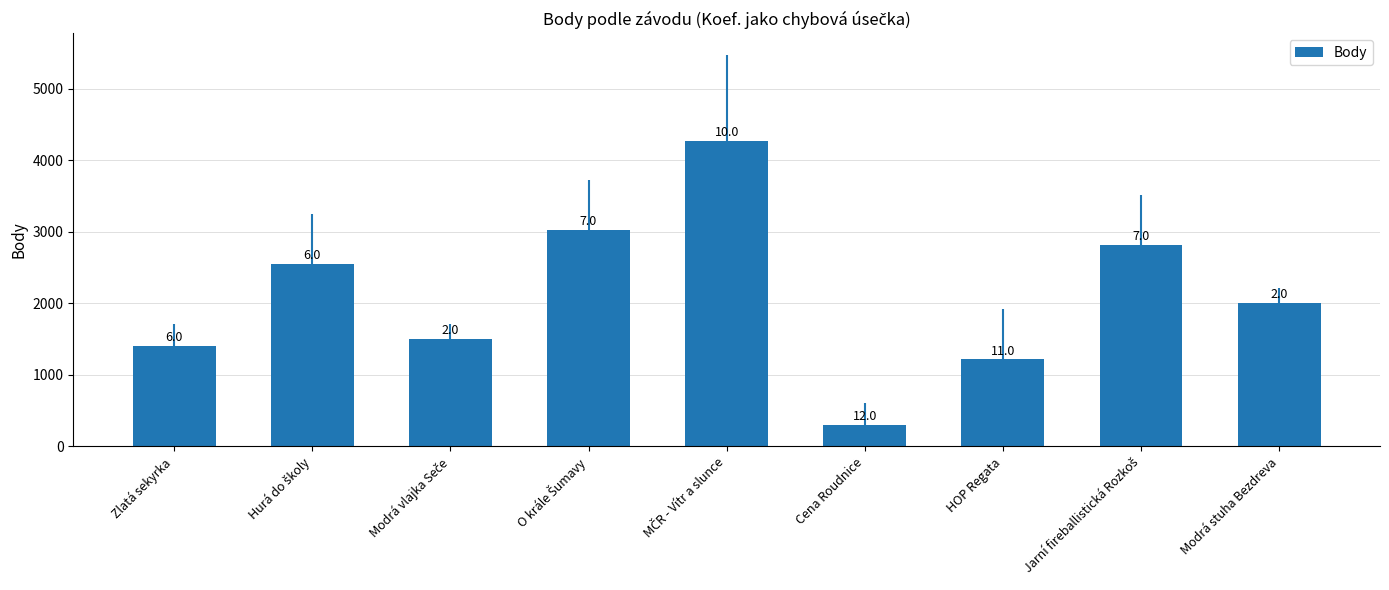

How many bars are there in total?

9